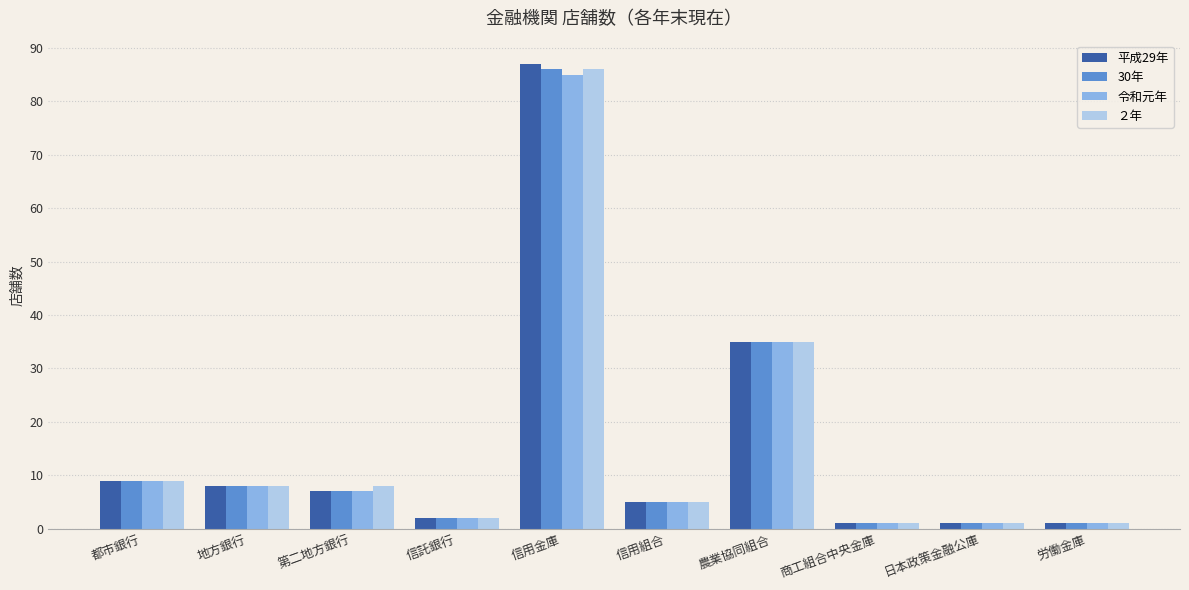

How many data points in 平成29年 are less than 7?

5